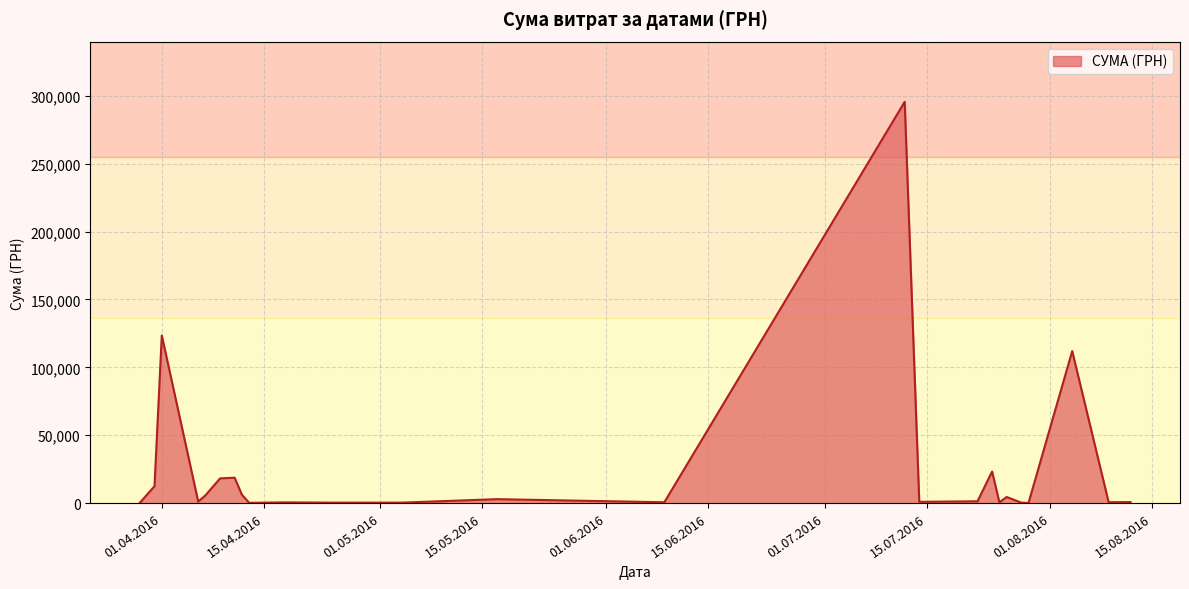

What is the difference between the maximum and minimum values?

295540.8